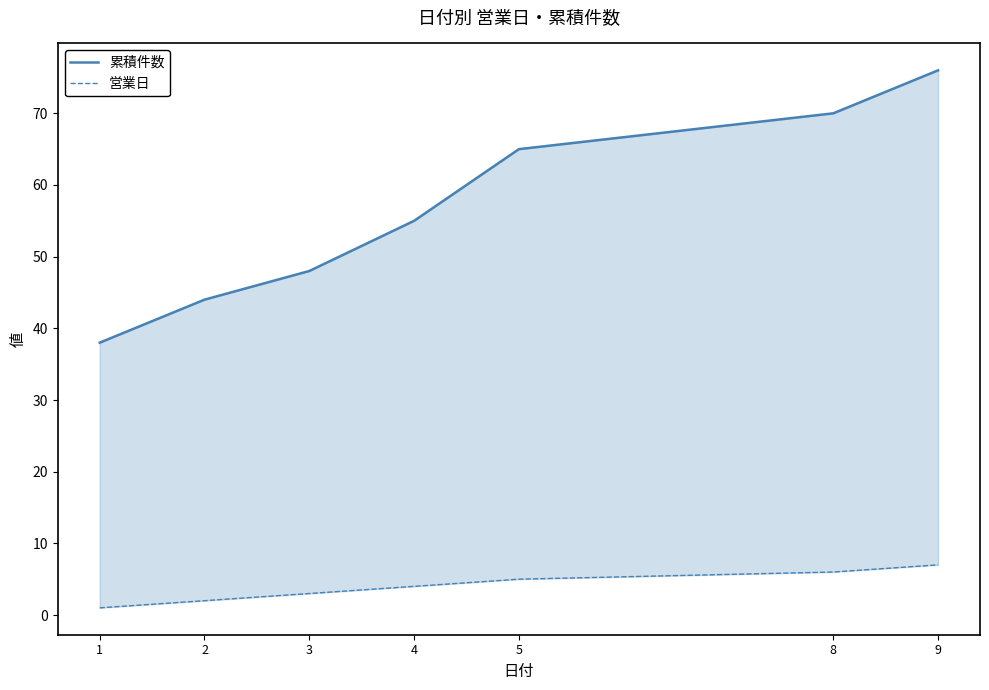

What is the difference between the 累積件数 values at 4 and 3?

7